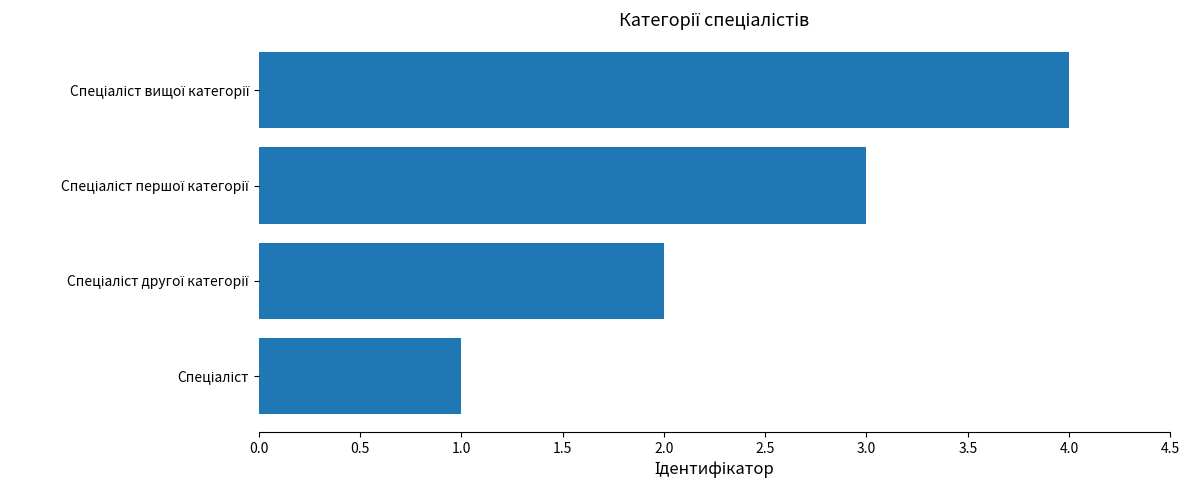

Count the values in the range 2 to 4.

3